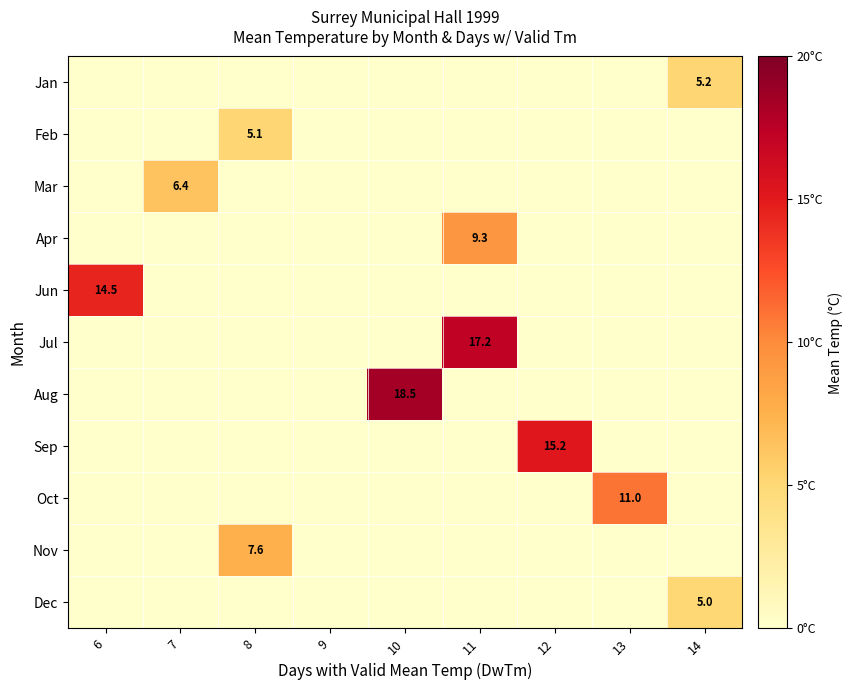

True or false: Apr has a value of 12.2 at 11.

False